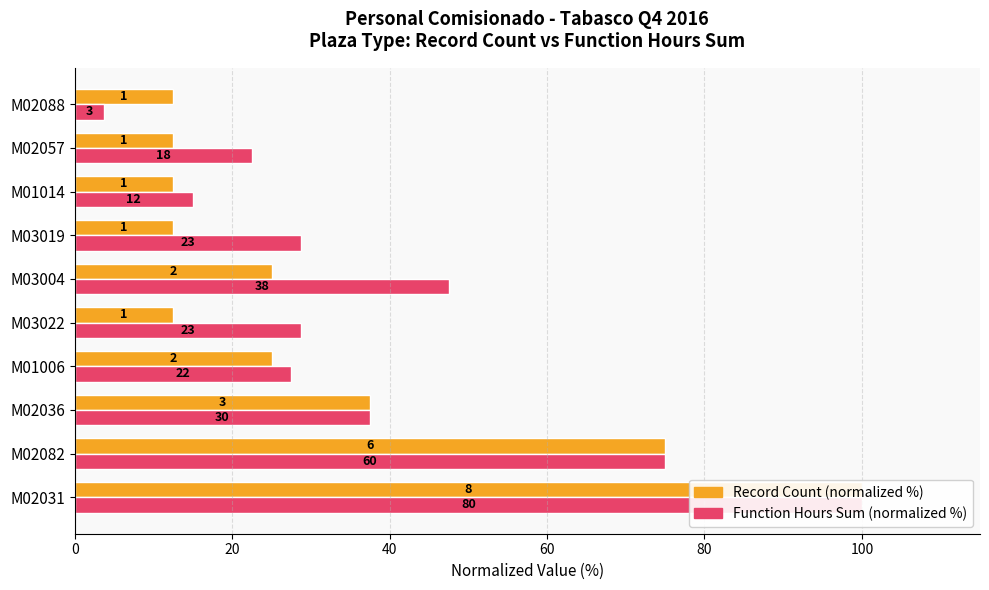

Reading right to left, what are all the values shown in this chart?

Record count (normalized %): 12.5	12.5	12.5	12.5	25.0	12.5	25.0	37.5	75.0	100.0
Function hours sum (normalized %): 3.8	22.5	15.0	28.7	47.5	28.7	27.5	37.5	75.0	100.0